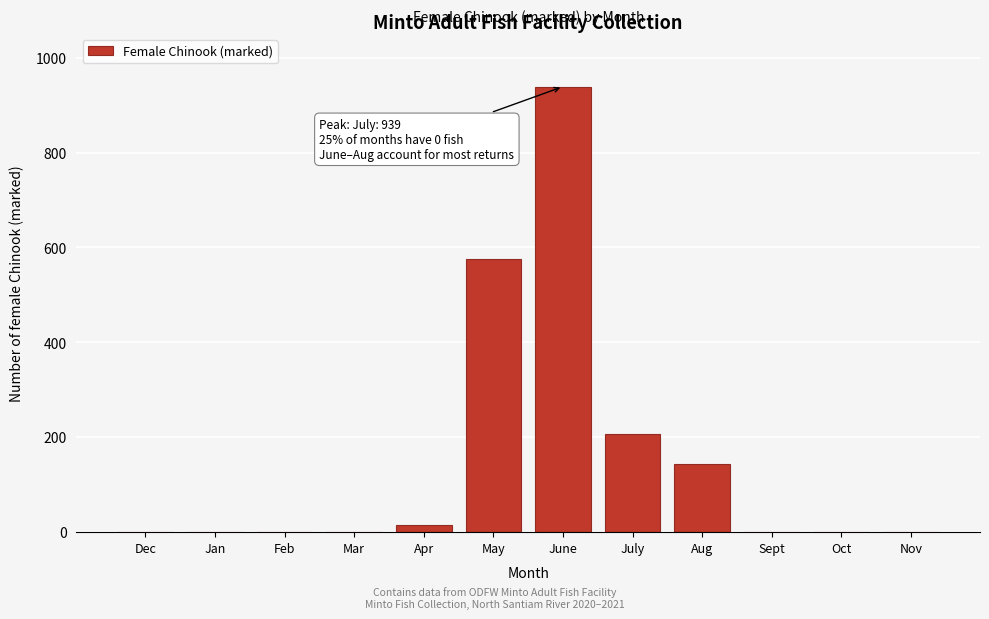

Reading left to right, extract all data points from this chart.

Dec=0	Jan=0	Feb=0	Mar=0	Apr=16	May=575	June=939	July=207	Aug=143	Sept=0	Oct=0	Nov=0